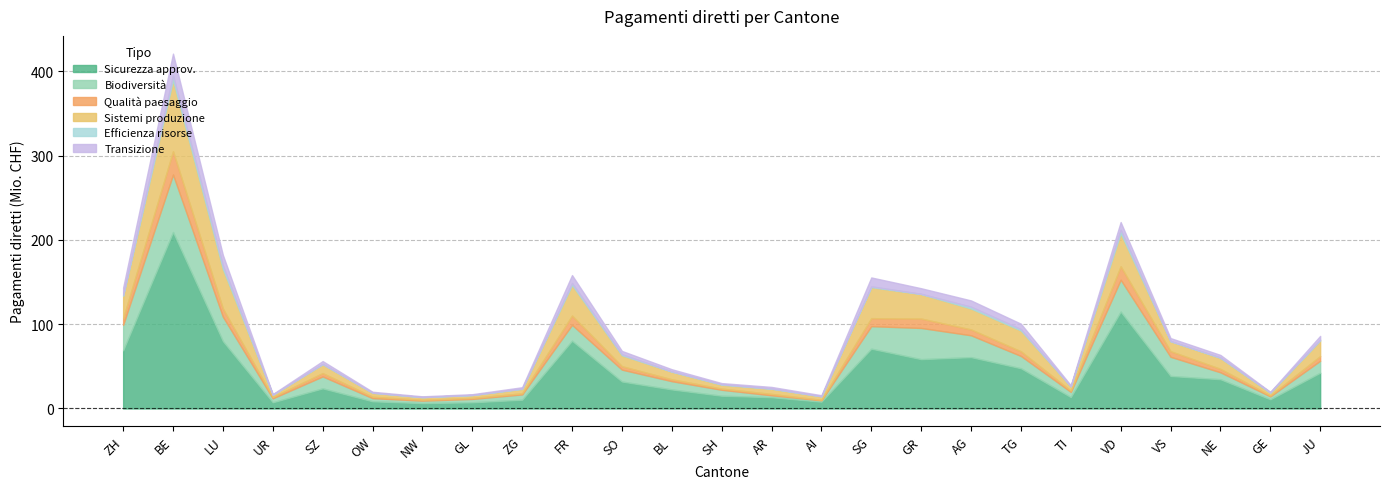

Reading left to right, transcribe all the data shown in this chart.

Contributi per la sicurezza: 69010735	209319254	79873461	7337886	23856559	8494924	6346806	7317631	10371045	80359524	31987527	22574014	15107705	13337715	8053524	70917777	58494649	60885416	47684578	13516598	114918783	38556393	34672449	10853925	42406422
Contributi per la biodiversita: 30193346	68181357	28983444	4733617	14146025	3758569	2953526	3996772	6327512	18856111	14084520	9794955	7068719	2289562	1645246	26714230	37013093	25914618	14605235	6182536	37817503	22734191	8204020	3551792	14126718
Contributo per la qualita: 7830122	27713756	9746599	1511728	3978531	1681560	1081171	1250011	1275734	11024146	4079053	2248607	1411599	1614647	582253	9491994	11150792	6962958	5507363	1499277	15980654	6676660	4115224	1044958	5599665
Contributi per i sistemi: 26747771	84314241	46937140	2776891	10428146	4723532	3028922	3396087	5241437	36338408	12987114	9037350	4620965	6133357	4097359	36768723	29082697	24798360	24692654	5080436	39158455	11736709	12954700	3143072	18525029
Contributi per l efficienza: 1098874	5554751	4042111	62794	469217	127988	120631	56300	465091	2175547	1172811	317790	587223	301800	183487	950974	256276	2145676	1632220	95582	4098519	324162	540860	636619	861821
Contributi di transizione: 8559145	25853016	12513044	671245	3345072	1048381	872109	930272	1520130	9495377	3943603	2570128	1305428	1880417	1148392	10578429	6636319	7452322	6423398	1178779	9187985	3460163	3032273	475825	4561305